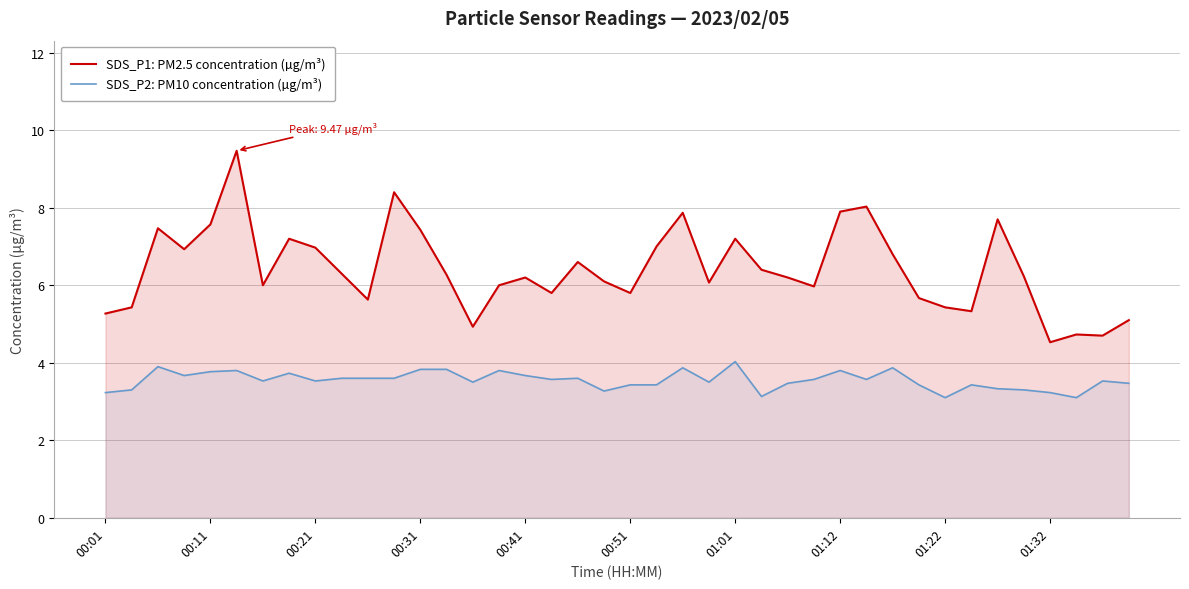

Reading left to right, what are all the values shown in this chart?

SDS_P1: PM2.5 concentration (µg/m³): 5.3	5.4	7.5	6.9	7.6	9.5	6.0	7.2	7.0	6.3	5.6	8.4	7.4	6.3	4.9	6.0	6.2	5.8	6.6	6.1	5.8	7.0	7.9	6.1	7.2	6.4	6.2	6.0	7.9	8.0	6.8	5.7	5.4	5.3	7.7	6.2	4.5	4.7	4.7	5.1
SDS_P2: PM10 concentration (µg/m³): 3.2	3.3	3.9	3.7	3.8	3.8	3.5	3.7	3.5	3.6	3.6	3.6	3.8	3.8	3.5	3.8	3.7	3.6	3.6	3.3	3.4	3.4	3.9	3.5	4.0	3.1	3.5	3.6	3.8	3.6	3.9	3.4	3.1	3.4	3.3	3.3	3.2	3.1	3.5	3.5